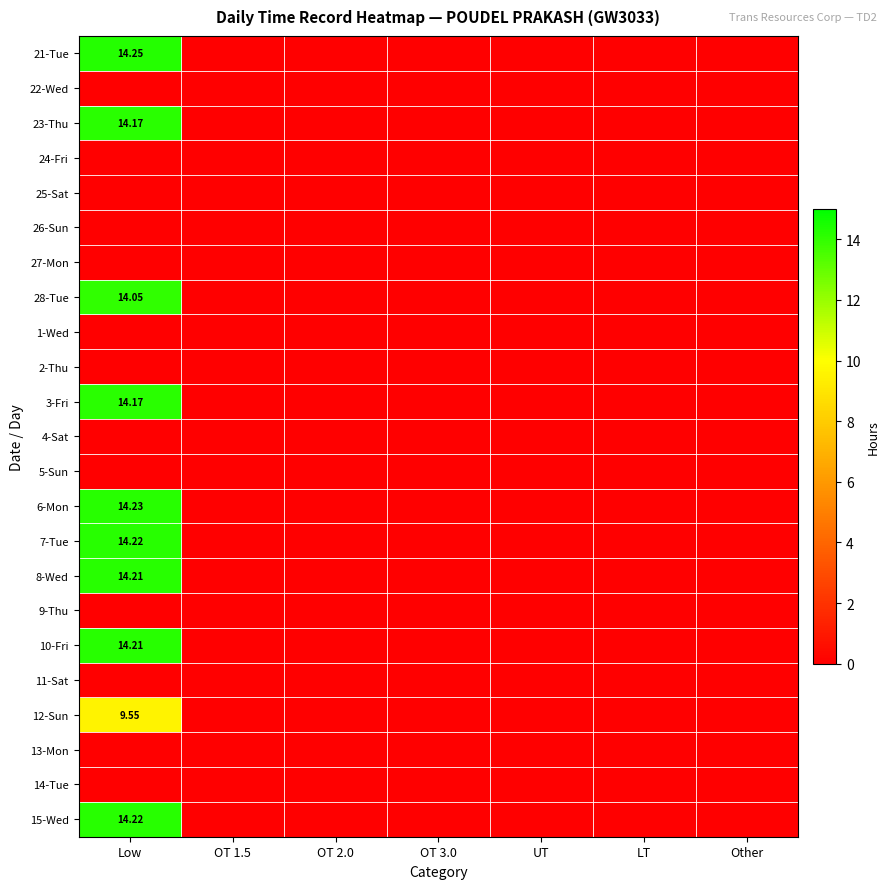

What is the average value of the 7-Tue series?

2.0